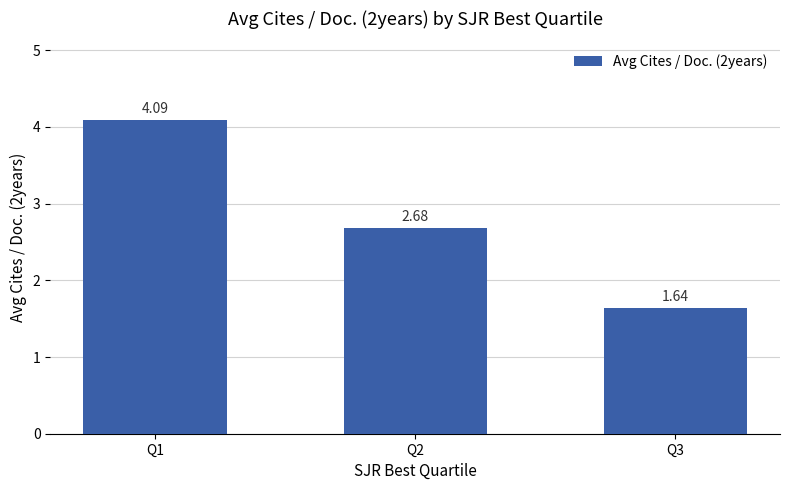

What is the sum of the values at Q1 and Q2?

6.8